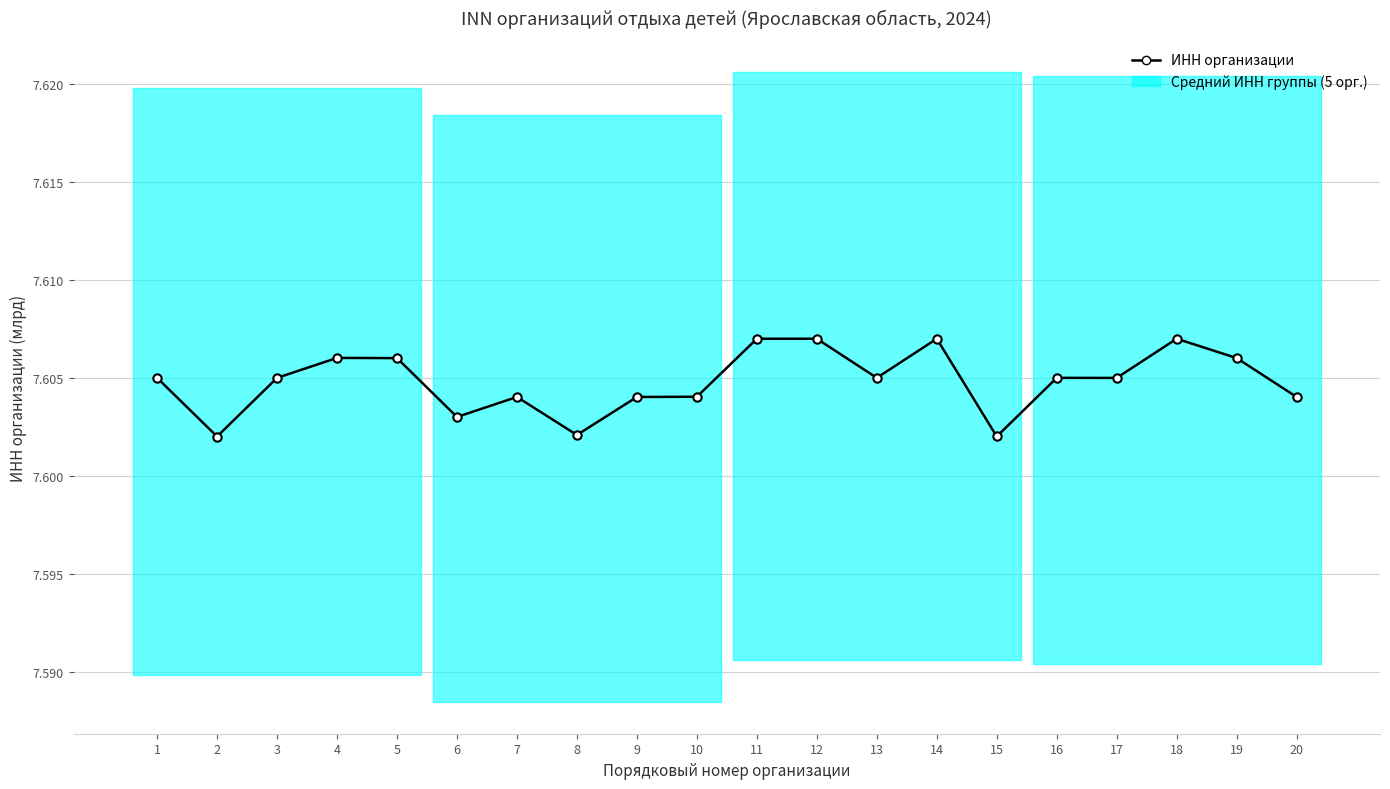

Where is the first local minimum?

2